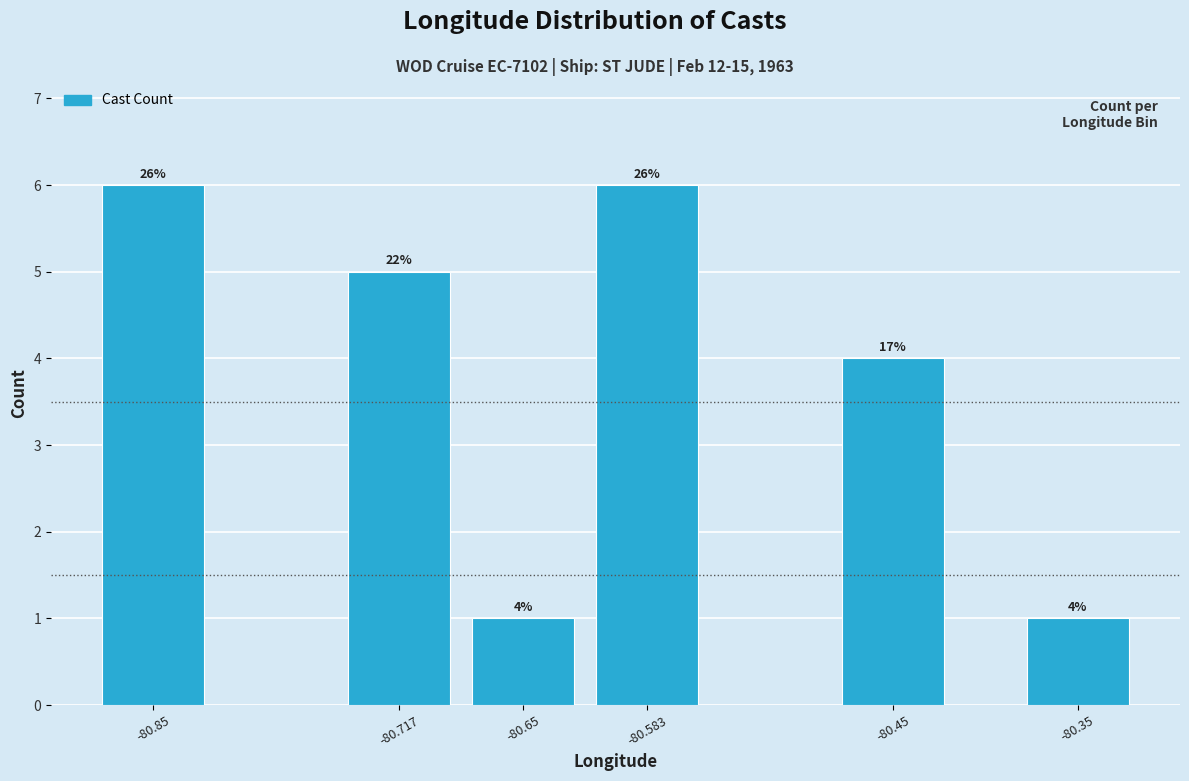

Are the bars horizontal?

No